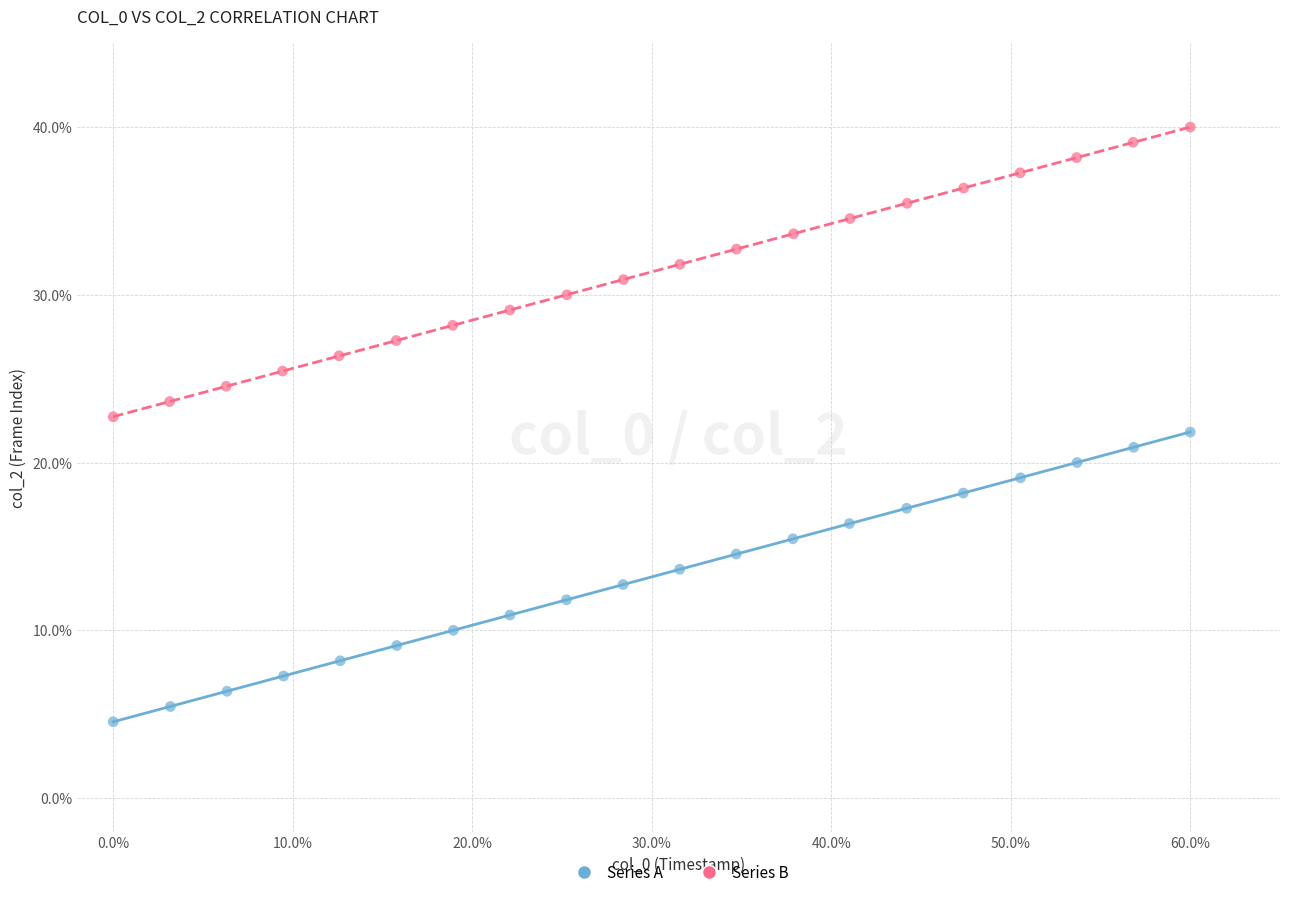

Which series reaches the maximum Y coordinate?

Series B